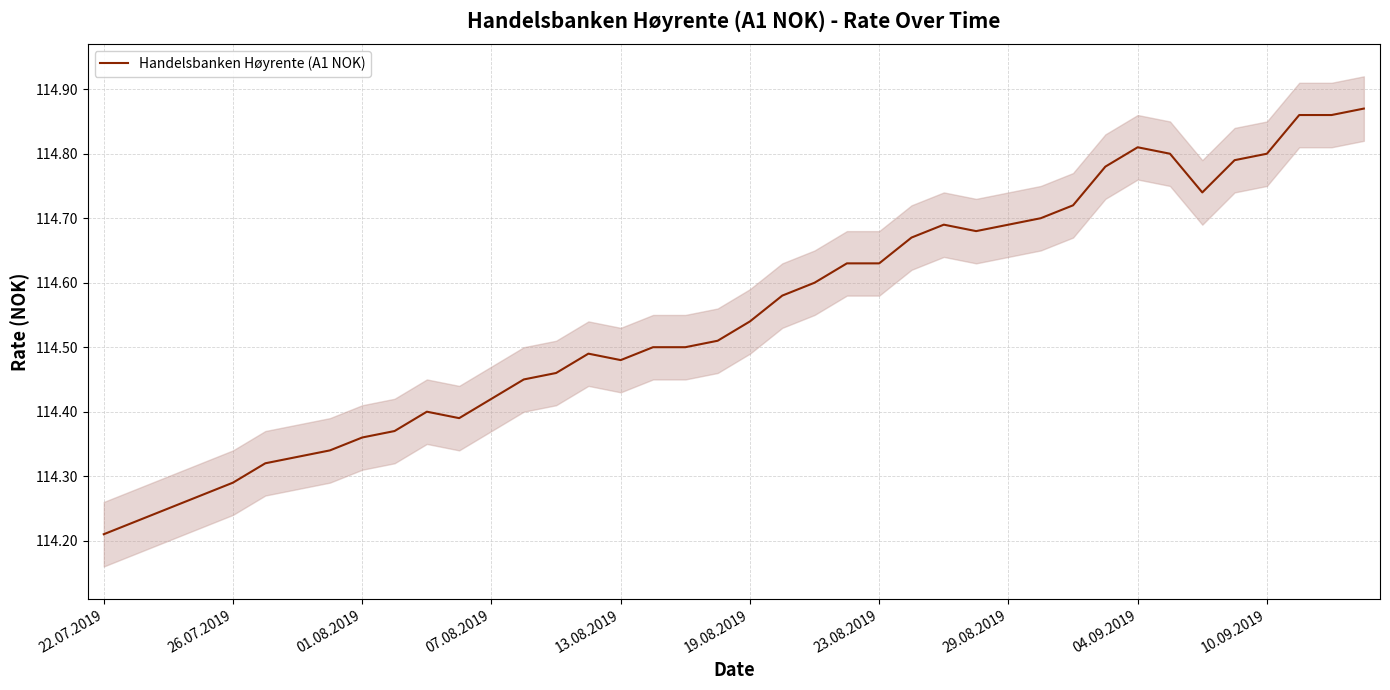

Between 36 and 39, which is larger?

39